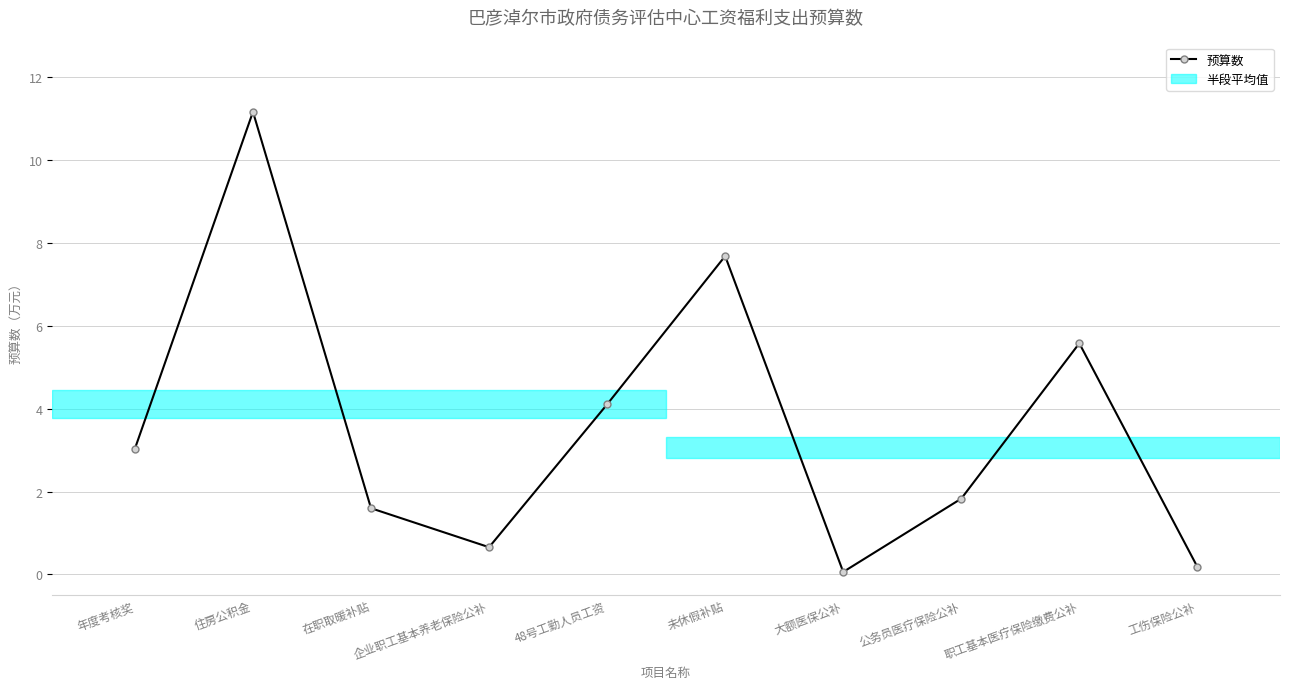

What is the value of the 7th point from the left?

0.1